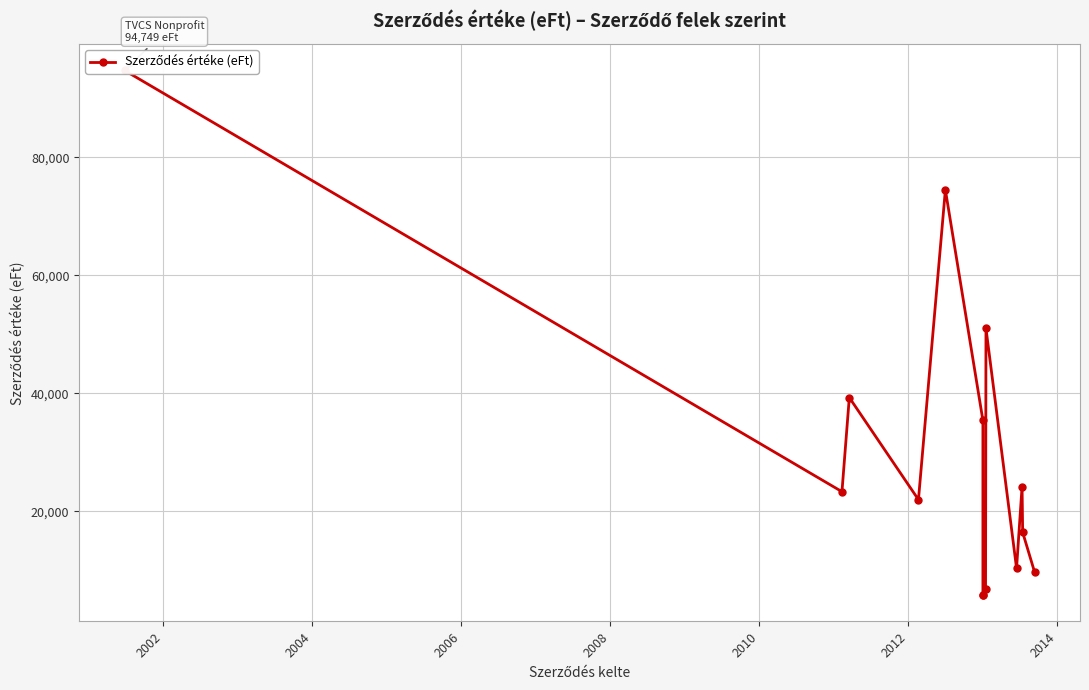

Reading right to left, list all the values displayed in this chart.

9716	16416	24169	10315	51022	6743	5751	5755	35399	74511	21950	39277	23309	94749